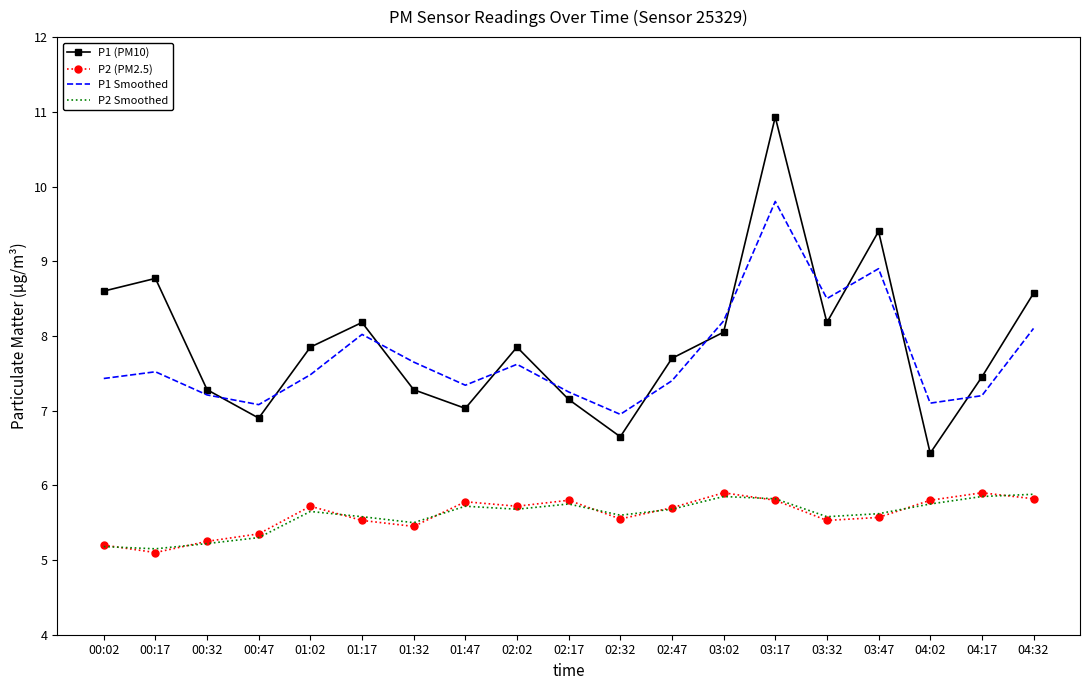

How many interior local valleys does the P1 (PM10) series have?

5